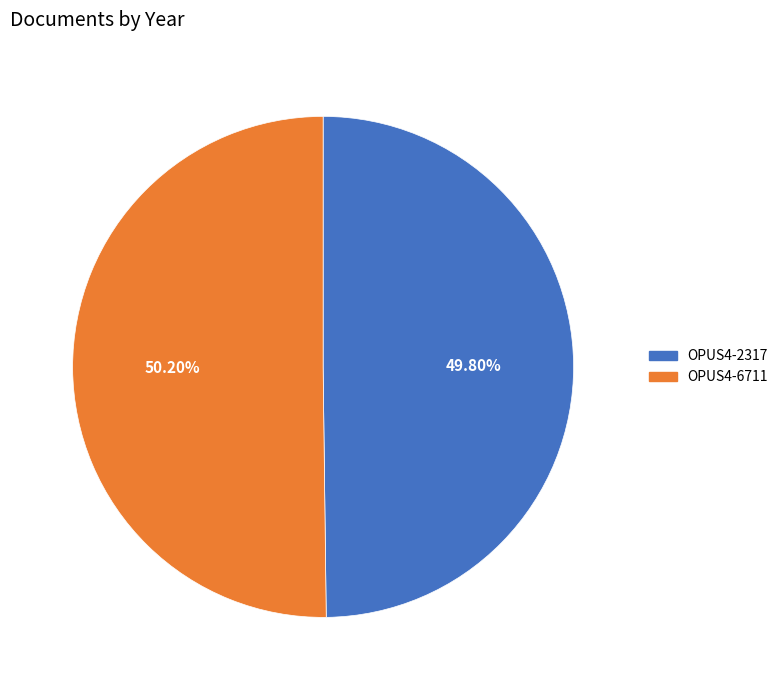

Count the number of slices in the pie.

2